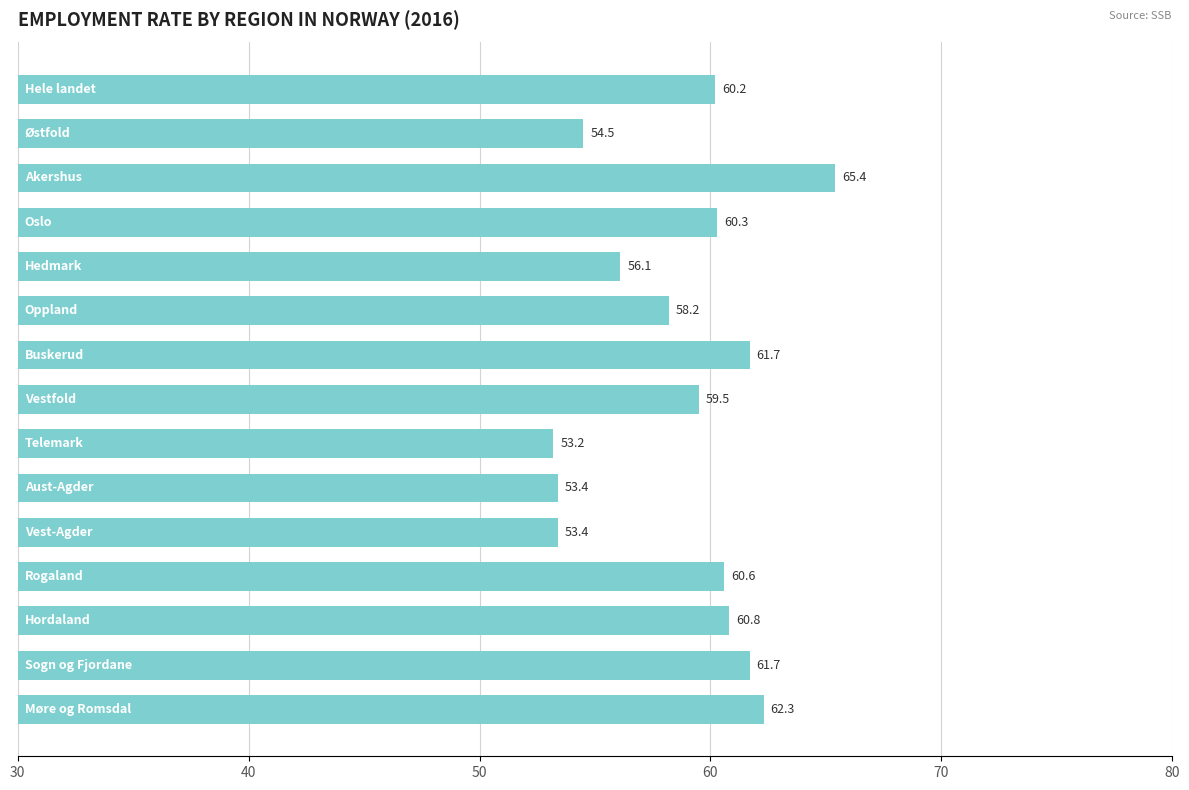

What is the smallest value displayed?

53.2